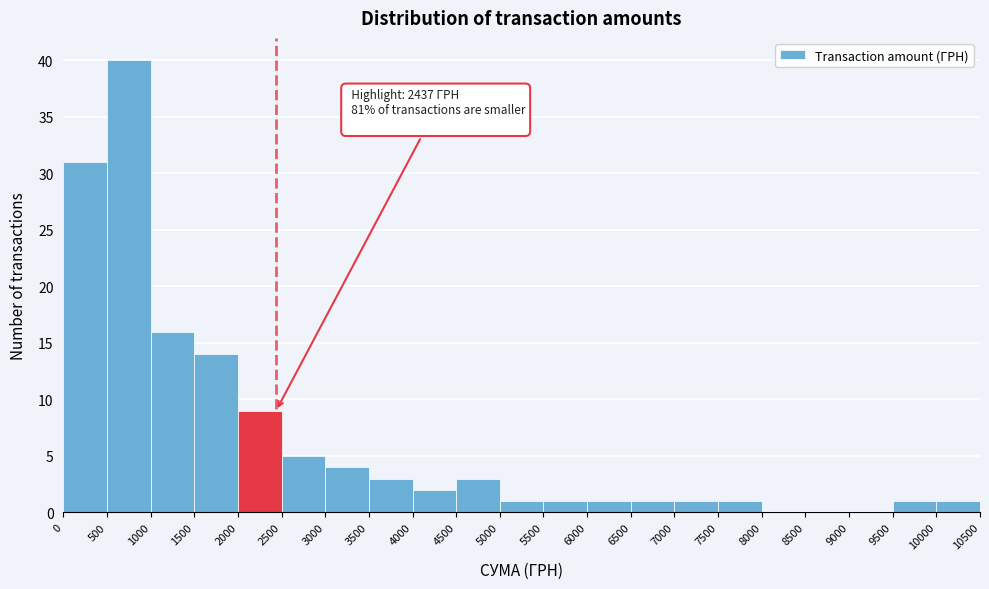

Which range on the x-axis has the tallest bar?

500 to 1000